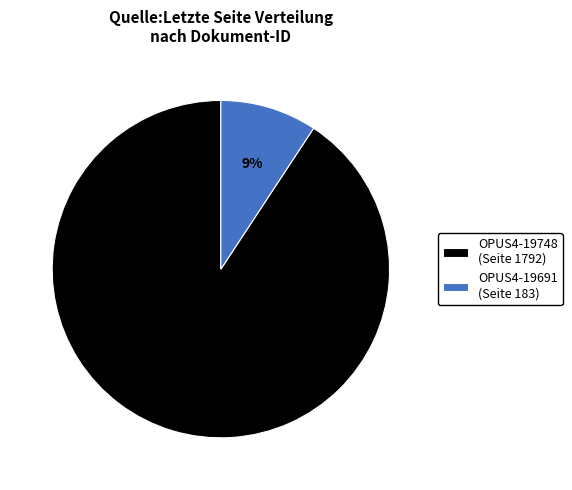

Between OPUS4-19691 (Seite 183) and OPUS4-19748 (Seite 1792), which is larger?

OPUS4-19748 (Seite 1792)